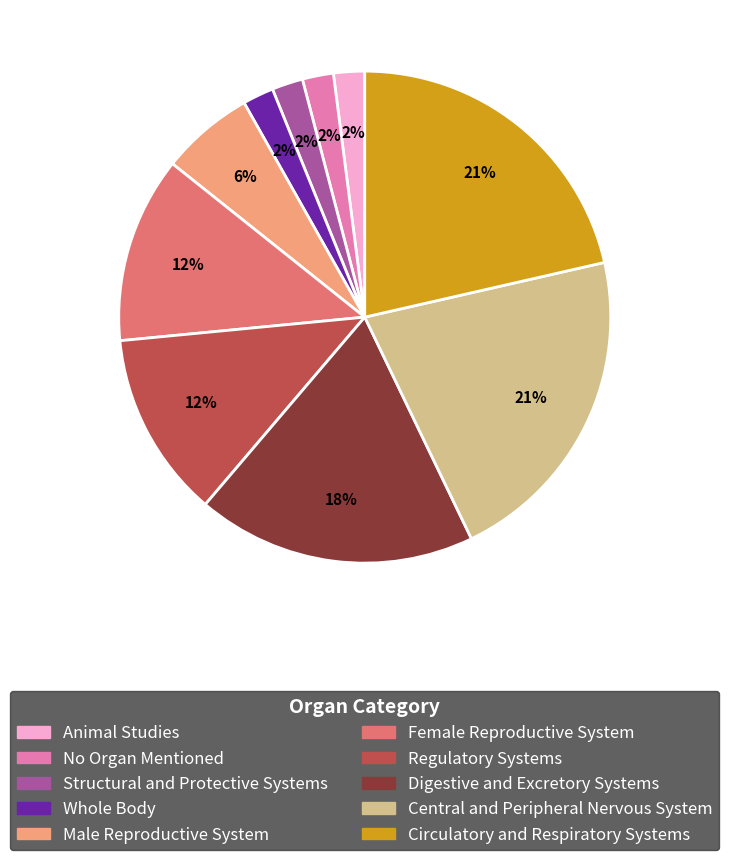

Does any single category account for the majority?

No